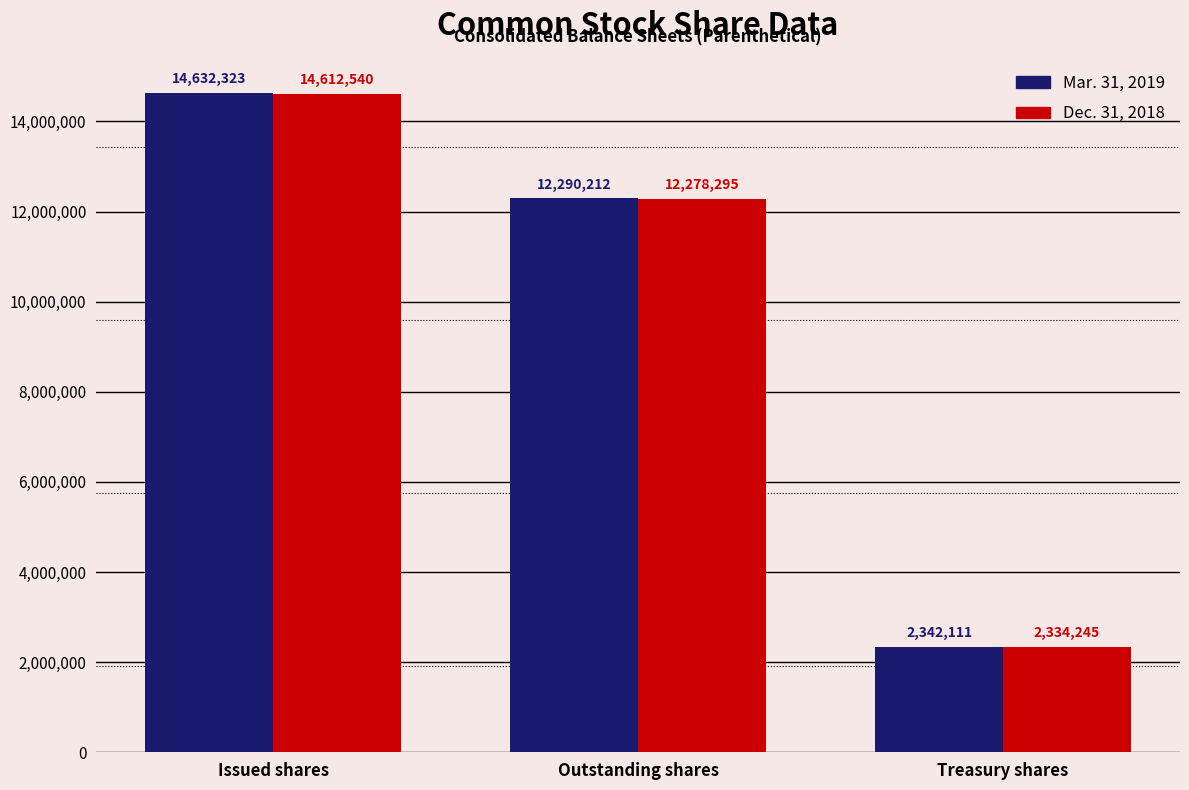

What are all the series names shown in the legend?

Mar. 31, 2019, Dec. 31, 2018